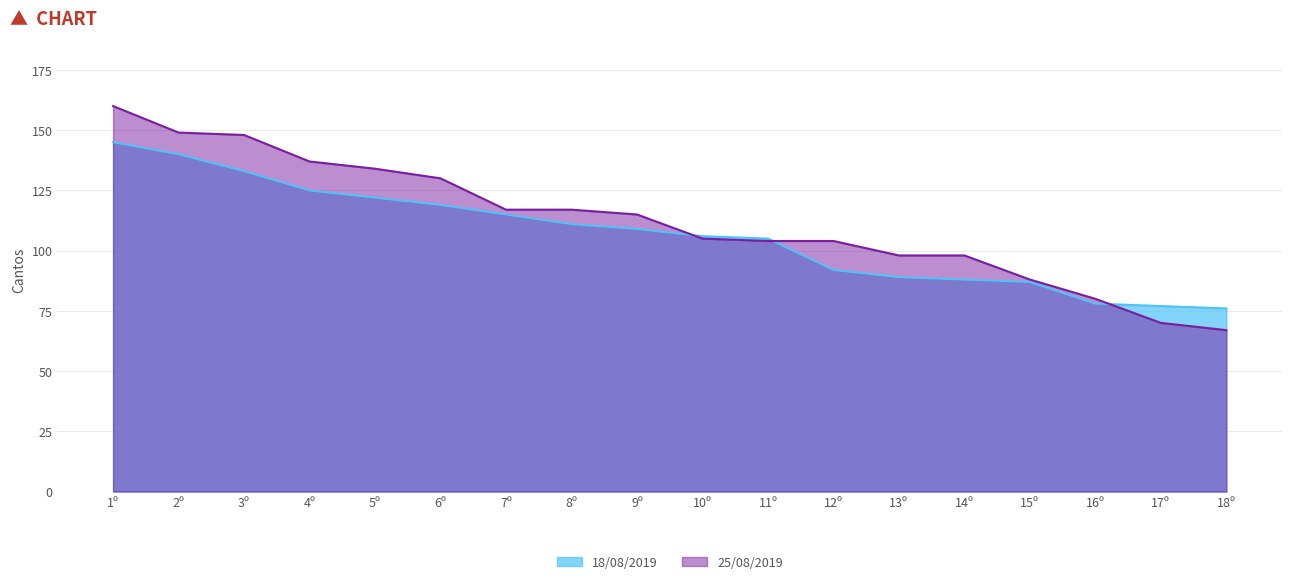

Rank the categories by 25/08/2019 value from highest to lowest.

1º, 2º, 3º, 4º, 5º, 6º, 7º, 8º, 9º, 10º, 11º, 12º, 13º, 14º, 15º, 16º, 17º, 18º